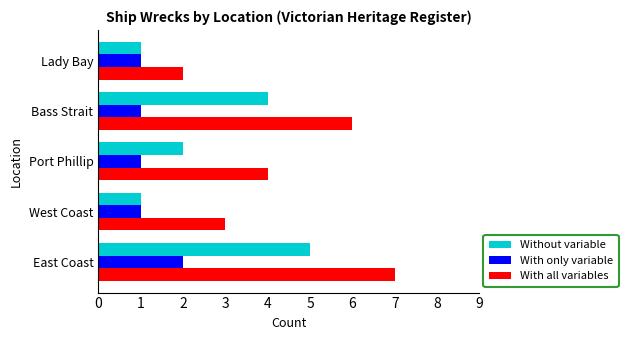

Rank the series by their maximum value, from lowest to highest.

With only variable, Without variable, With all variables